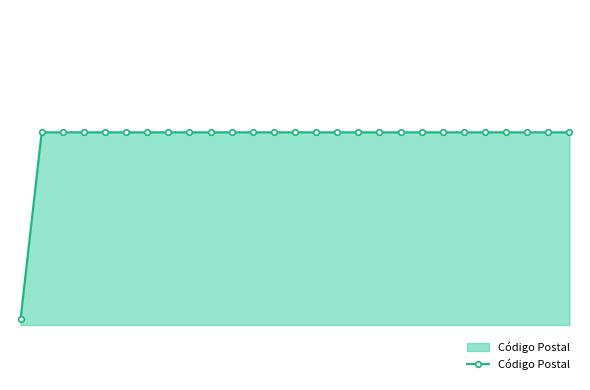

What is the average value?

97294